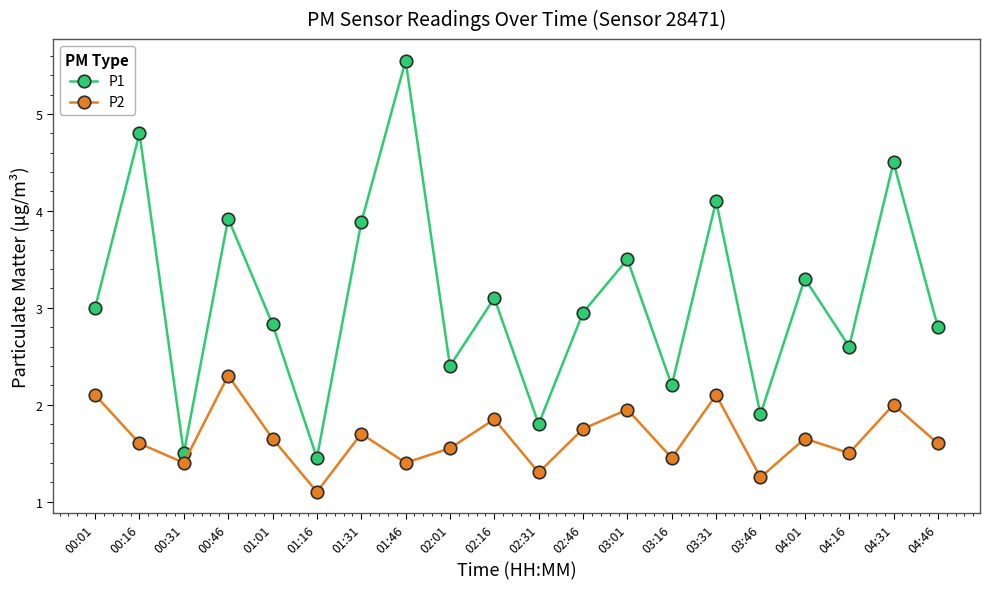

How many lines are shown in the chart?

2